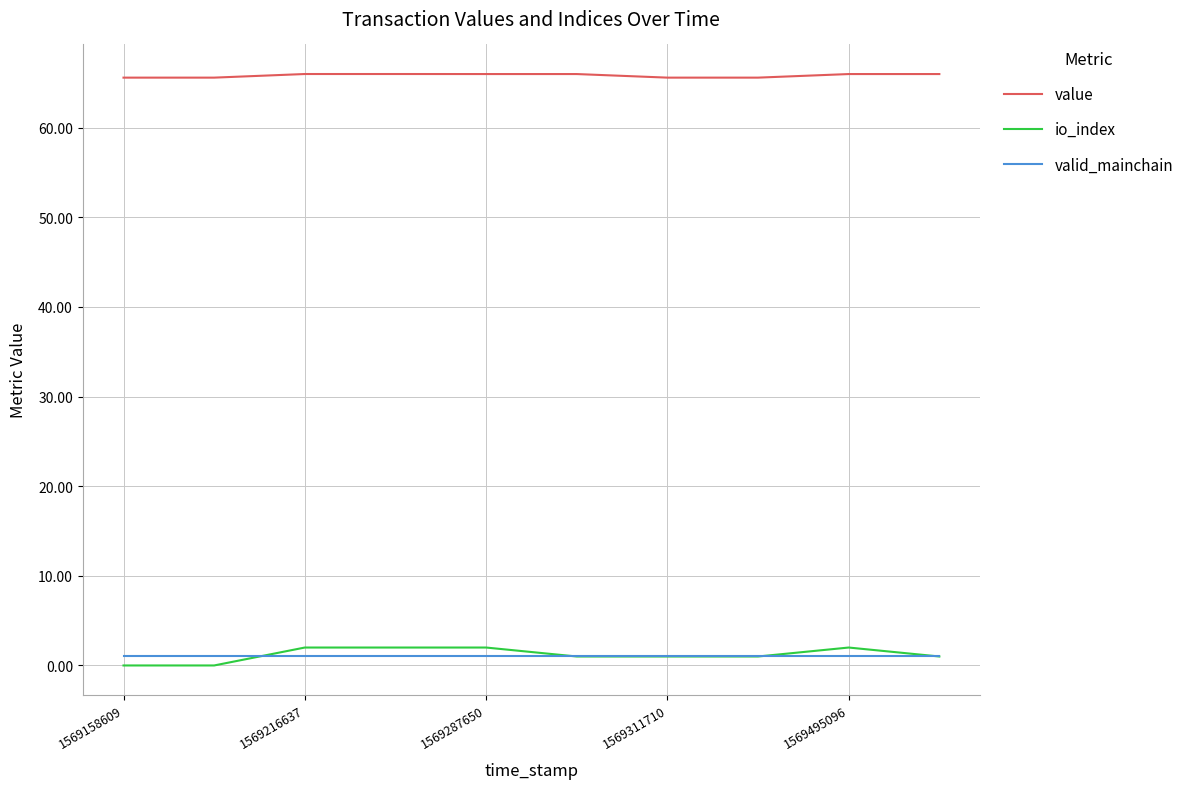

Reading left to right, transcribe all the data shown in this chart.

value: 65.6	65.6	66.0	66.0	66.0	66.0	65.6	65.6	66.0	66.0
io_index: 0.0	0.0	2.0	2.0	2.0	1.0	1.0	1.0	2.0	1.0
valid_mainchain: 1.0	1.0	1.0	1.0	1.0	1.0	1.0	1.0	1.0	1.0